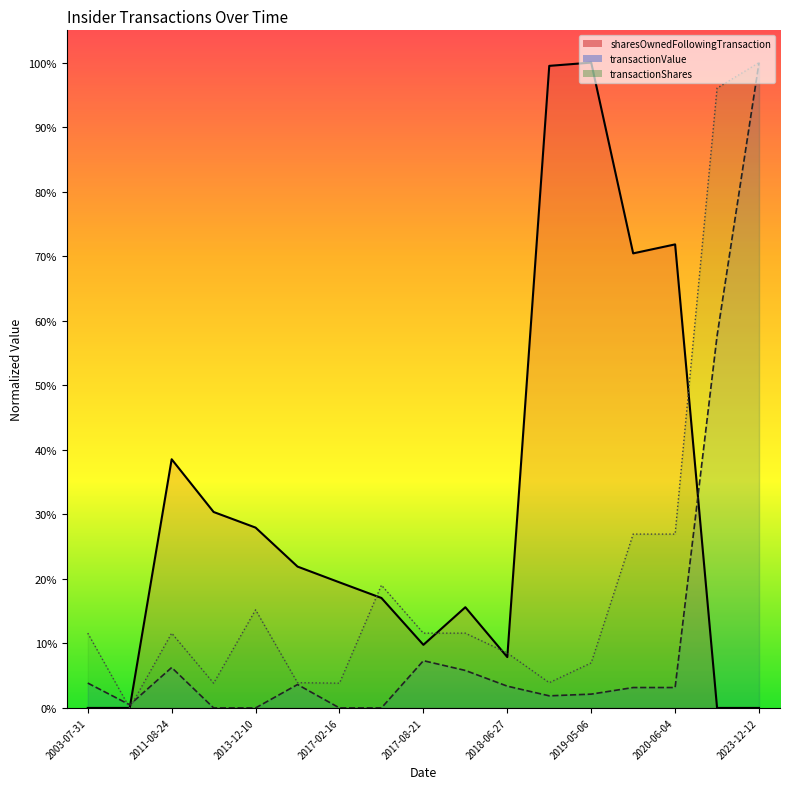

What is the difference between the sharesOwnedFollowingTransaction values at 2018-11-13 and 2013-12-10?

0.7